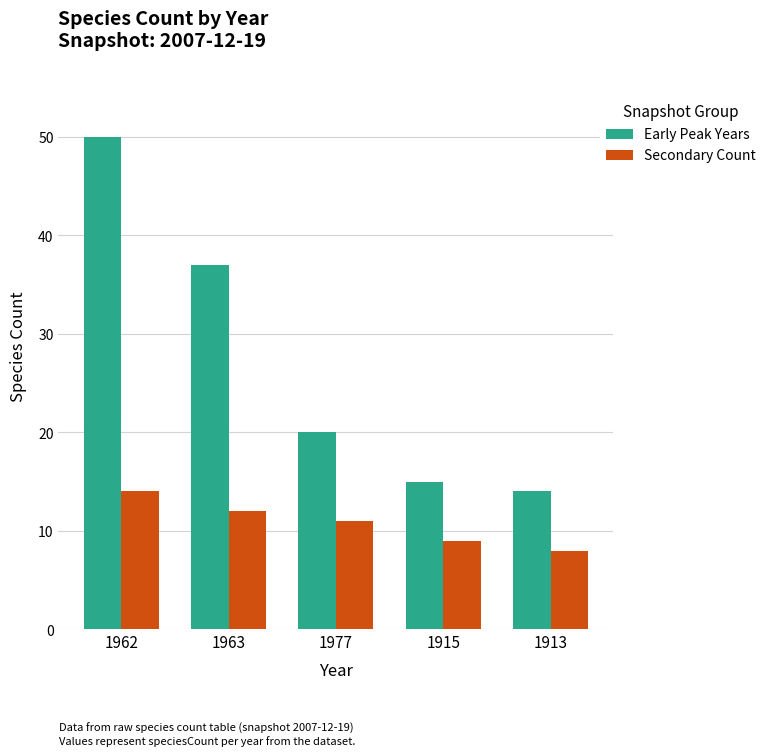

The value of Secondary Count at 1913 is 8. True or false?

True